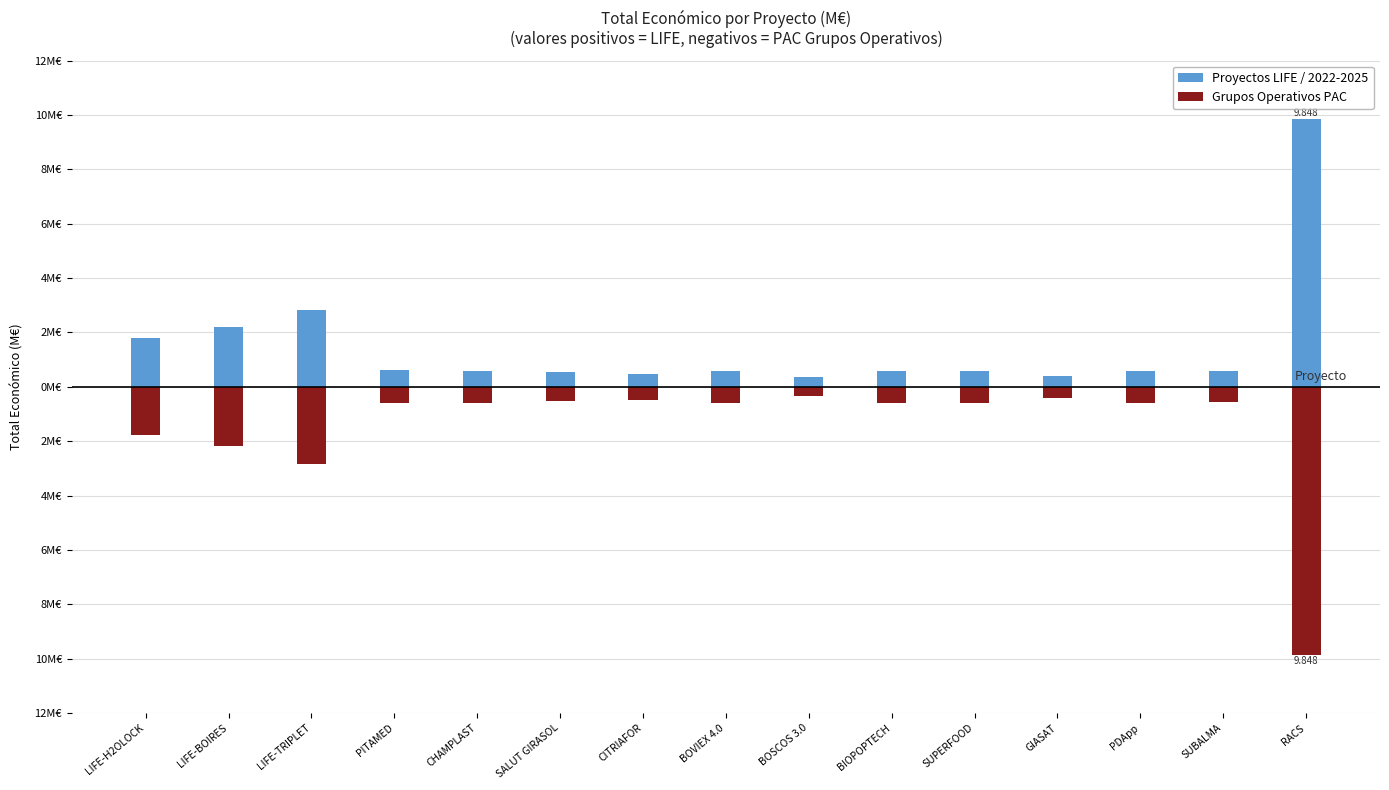

Rank the series by their average value, from lowest to highest.

Grupos Operativos PAC, Proyectos LIFE / 2022-2025